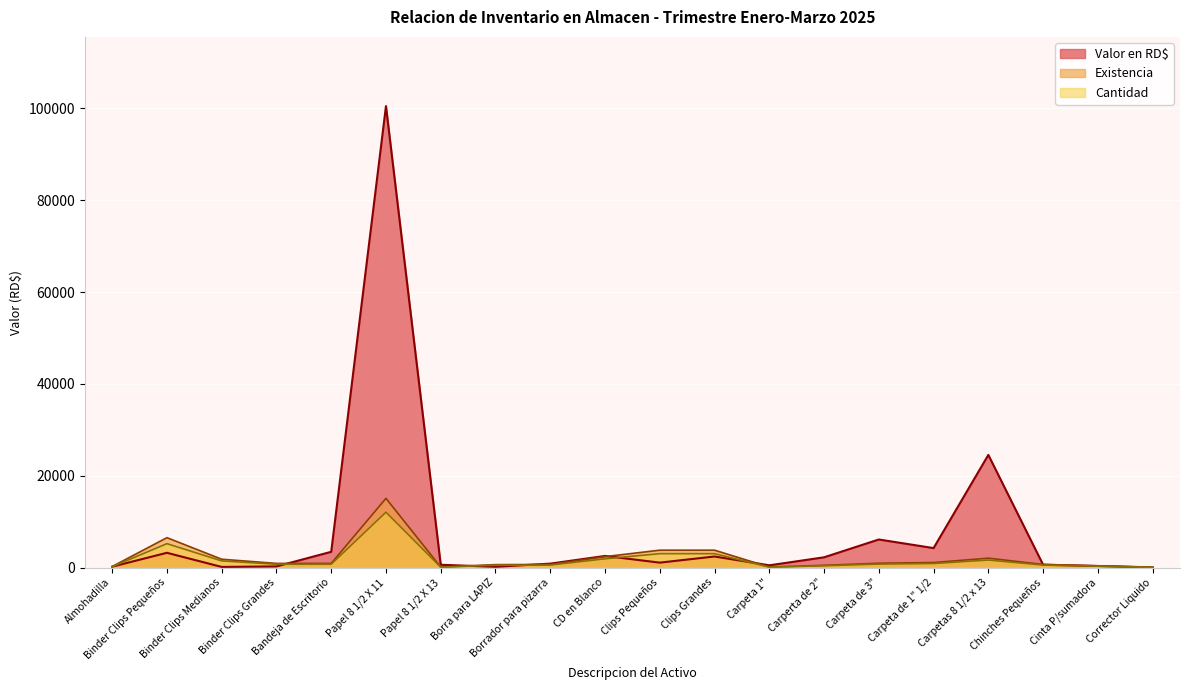

What is the label of the 3rd point from the left?

Binder Clips Medianos